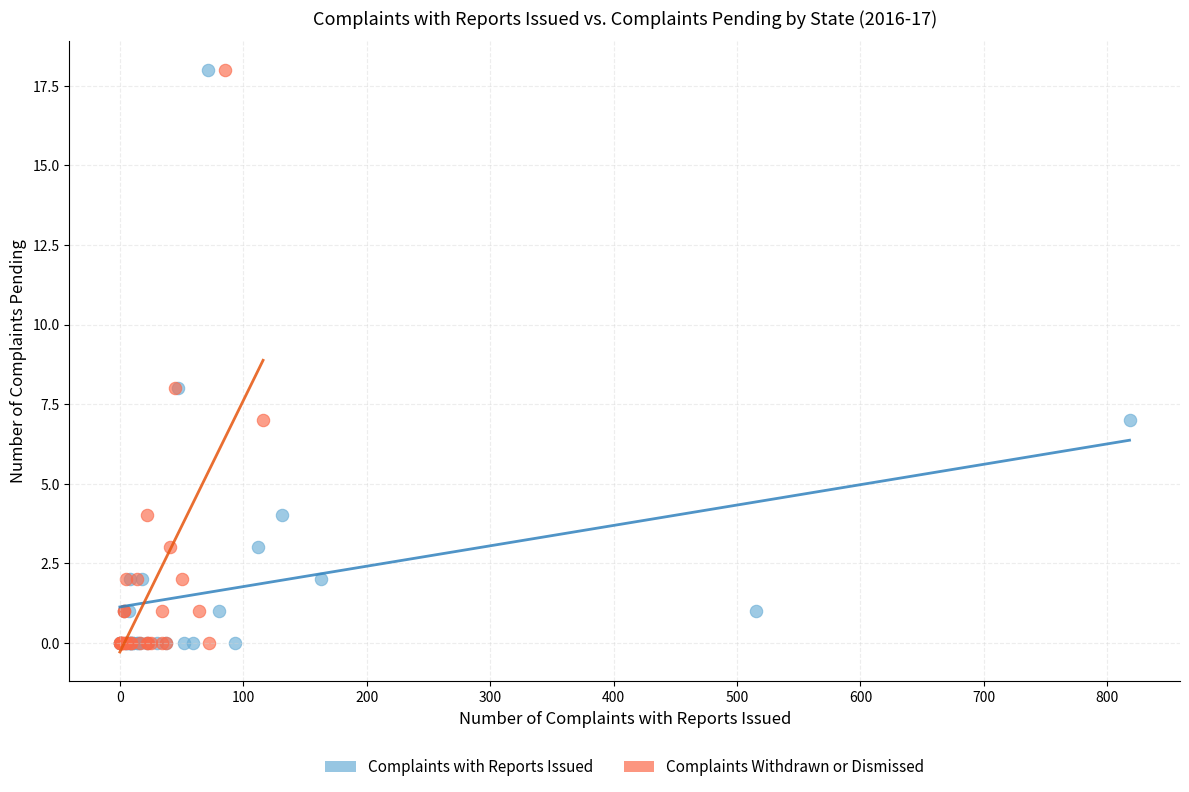

What are all the series names shown in the legend?

Complaints with Reports Issued, Complaints Withdrawn or Dismissed